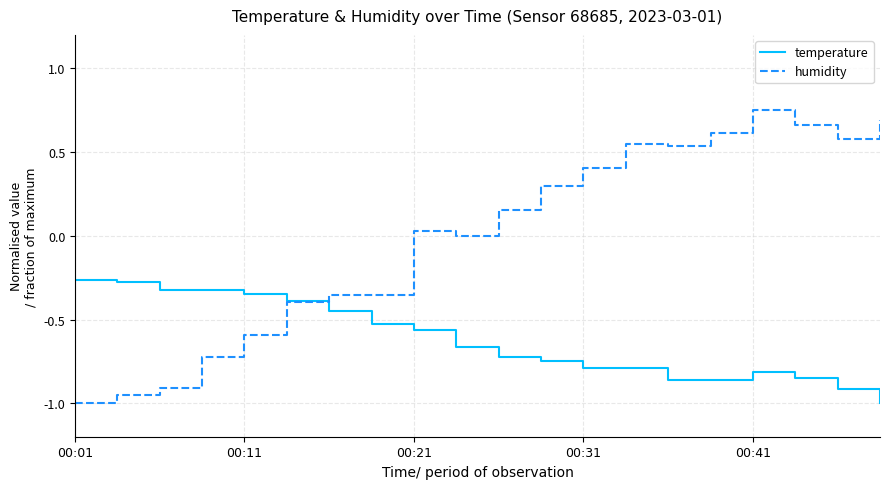

Which series has the widest spread of values?

humidity